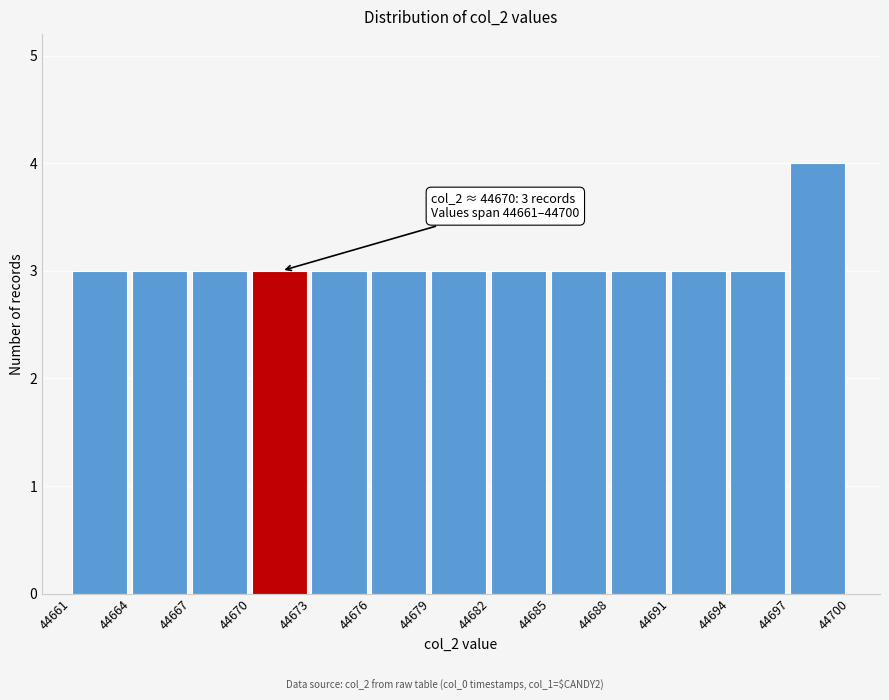

Over which range of the x-axis is the bar tallest?

44697 to 44700